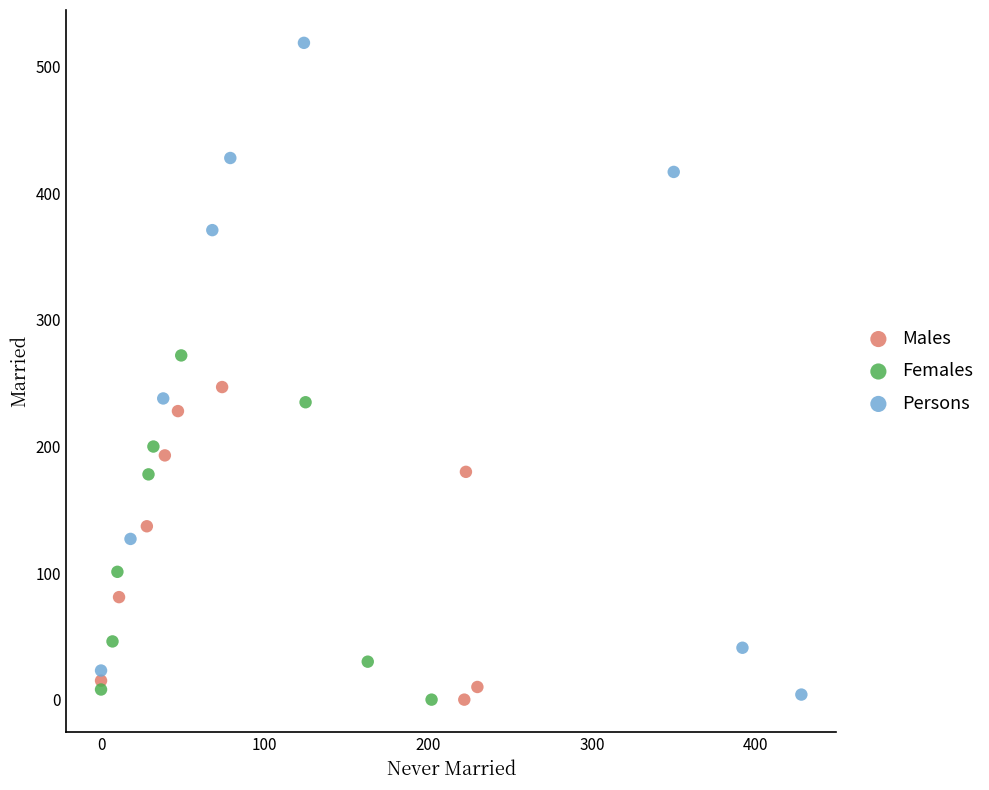

Which series reaches the maximum Y coordinate?

Persons